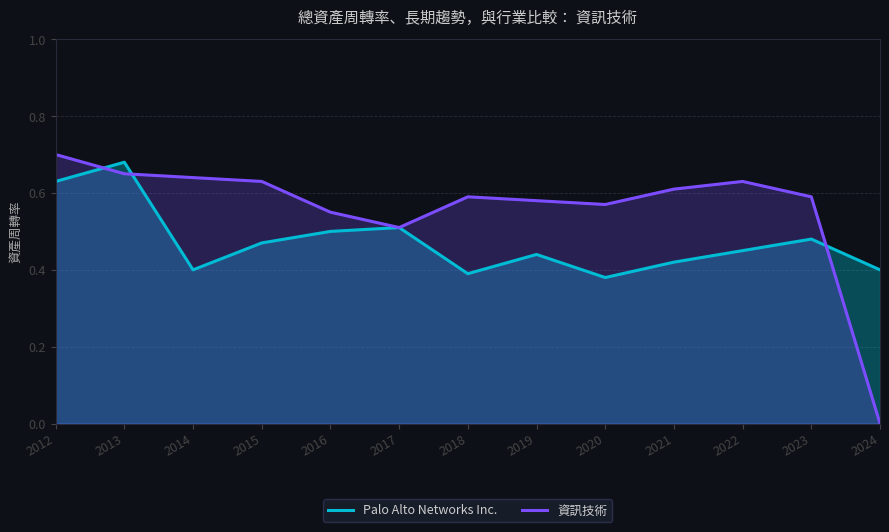

After their last crossing, which series has the higher values: Palo Alto Networks Inc. or 資訊技術?

Palo Alto Networks Inc.